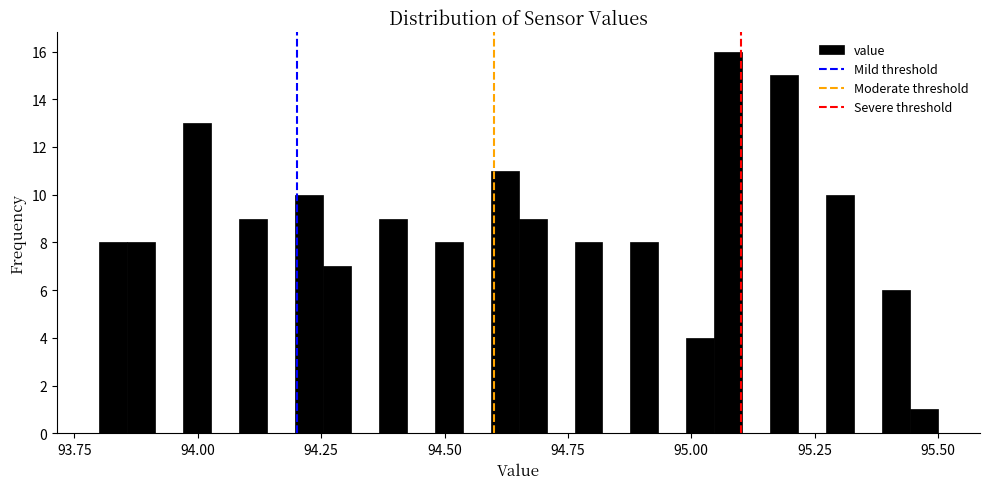

Read against the x-axis, roughly where is the centre of the tallest bar?

95.10